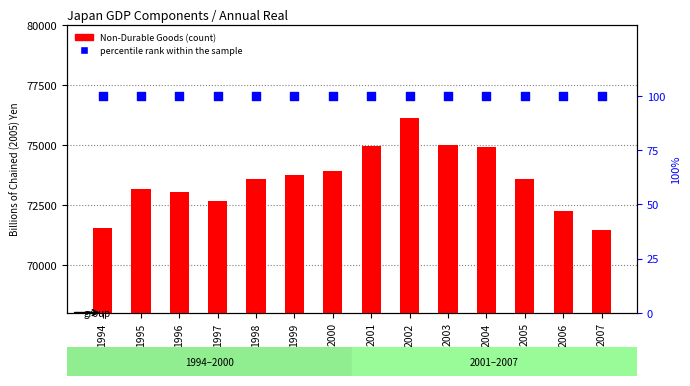

Which series has the largest Y range (max minus min)?

Non-Durable Goods